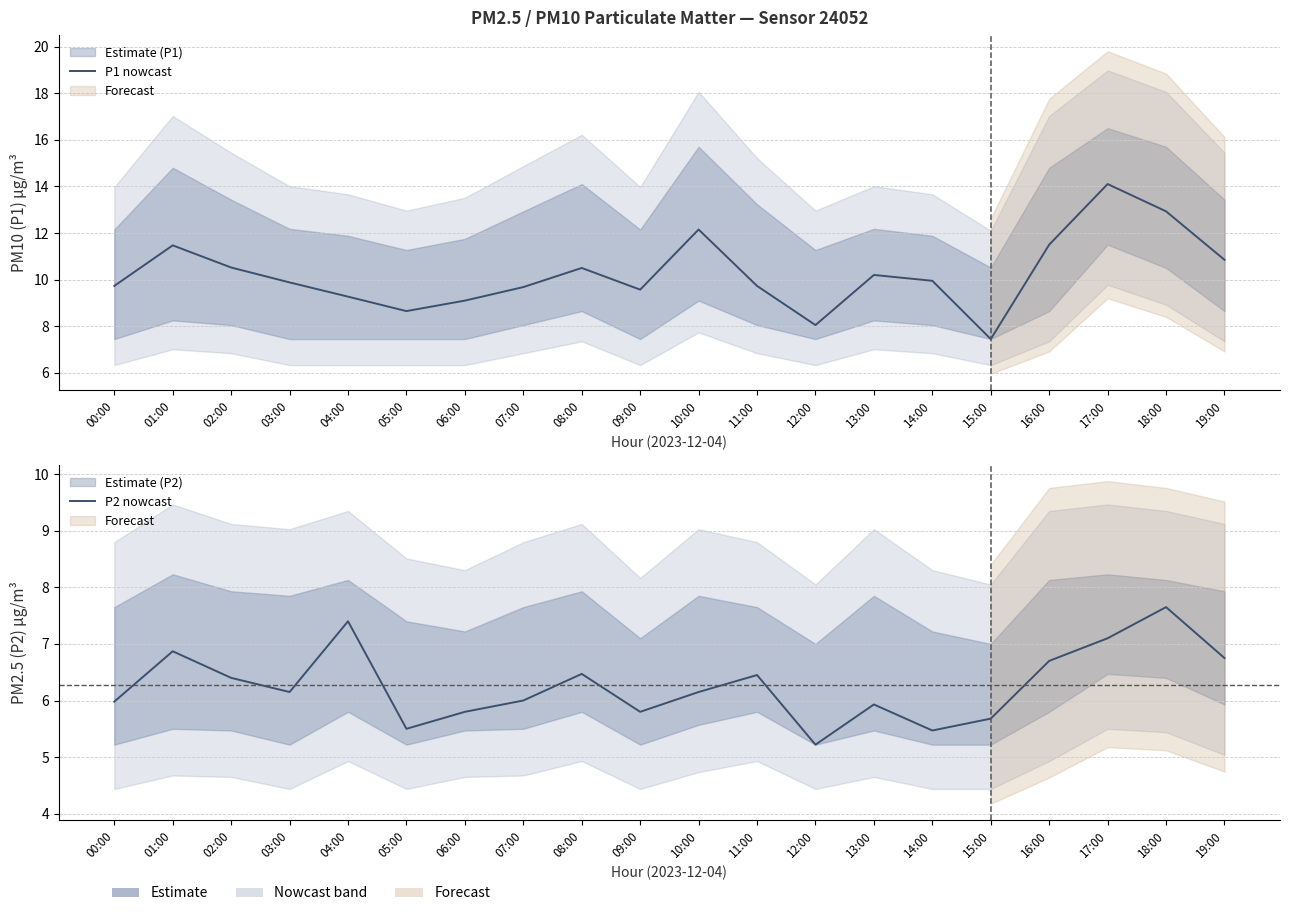

Which label corresponds to the smallest value in the chart?

12:00